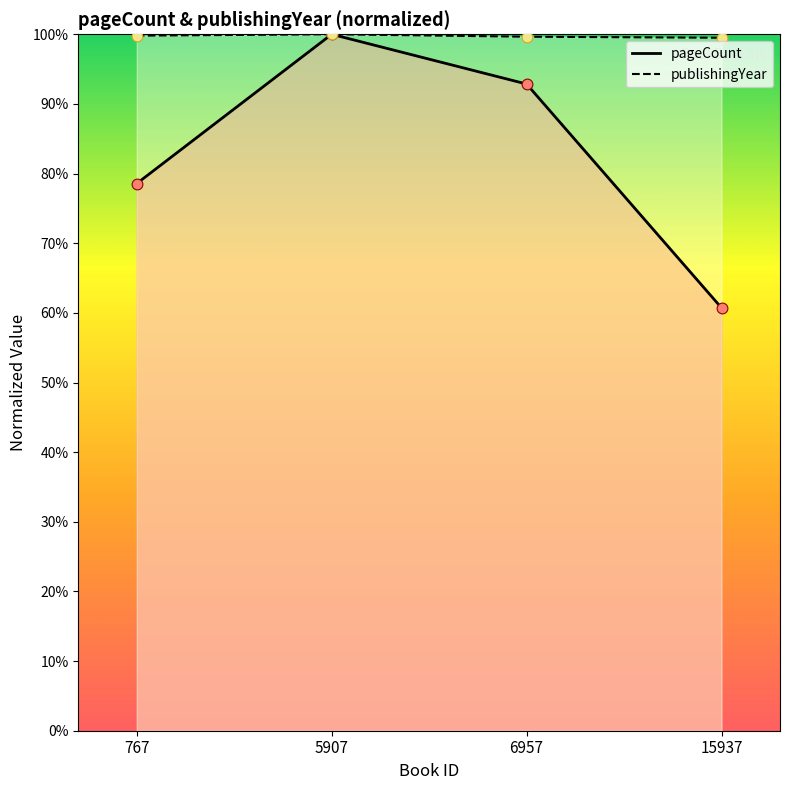

What are all the series names shown in the legend?

pageCount, publishingYear